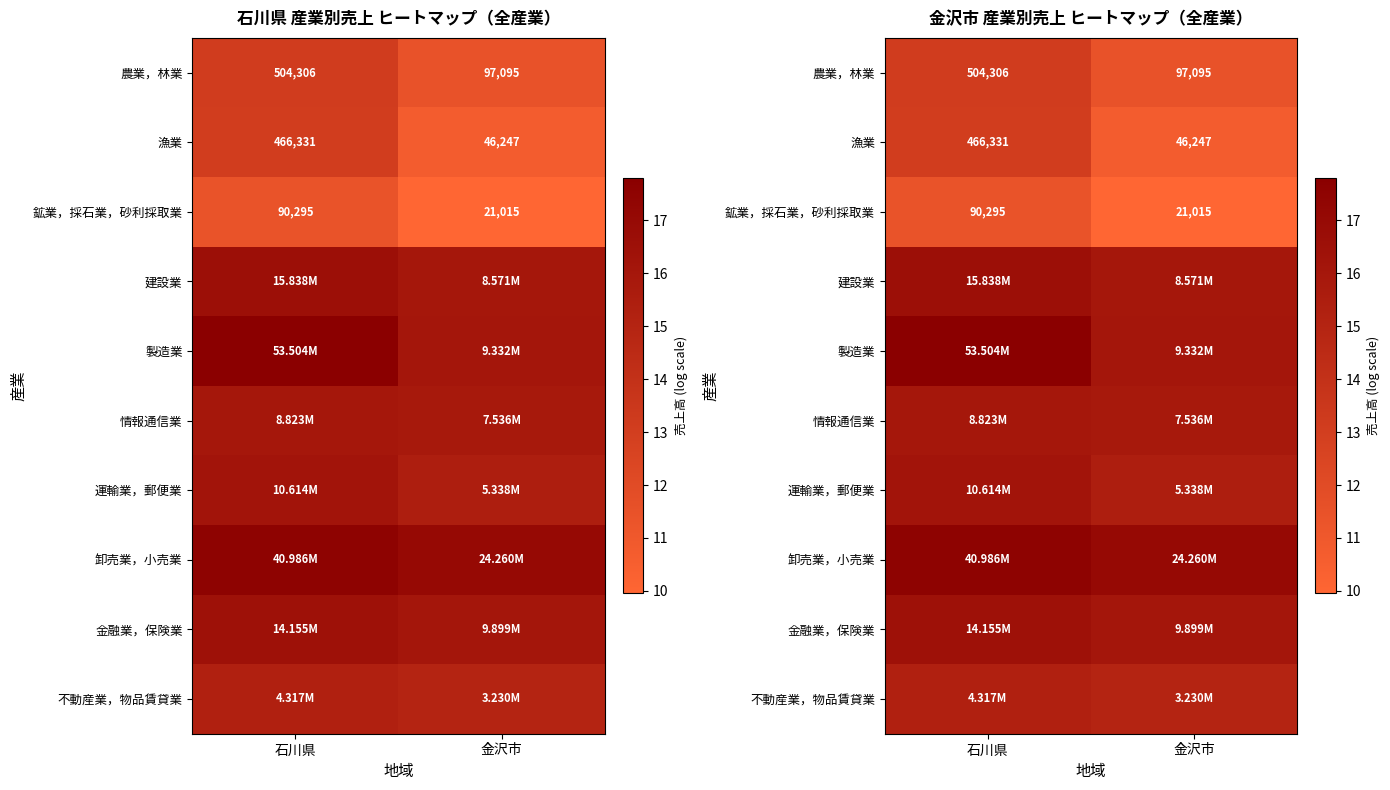

Is it true that 鉱業，採石業，砂利採取業 equals 10.0 at 金沢市?

True